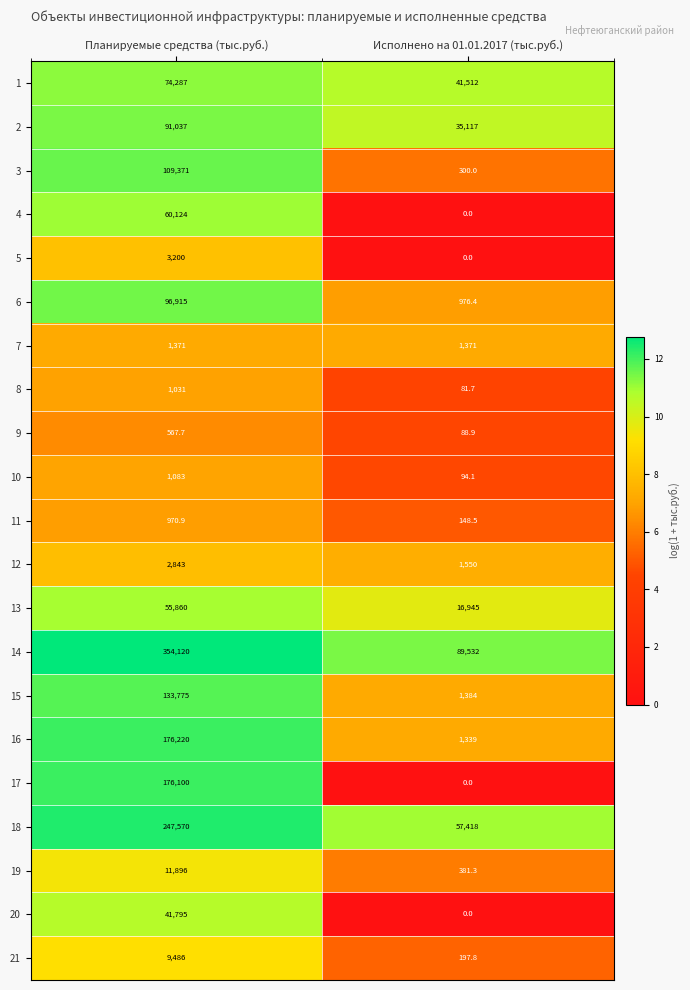

What is the difference between the 1 values at Планируемые средства (тыс.руб.) and Исполнено на 01.01.2017 (тыс.руб.)?

32775.0